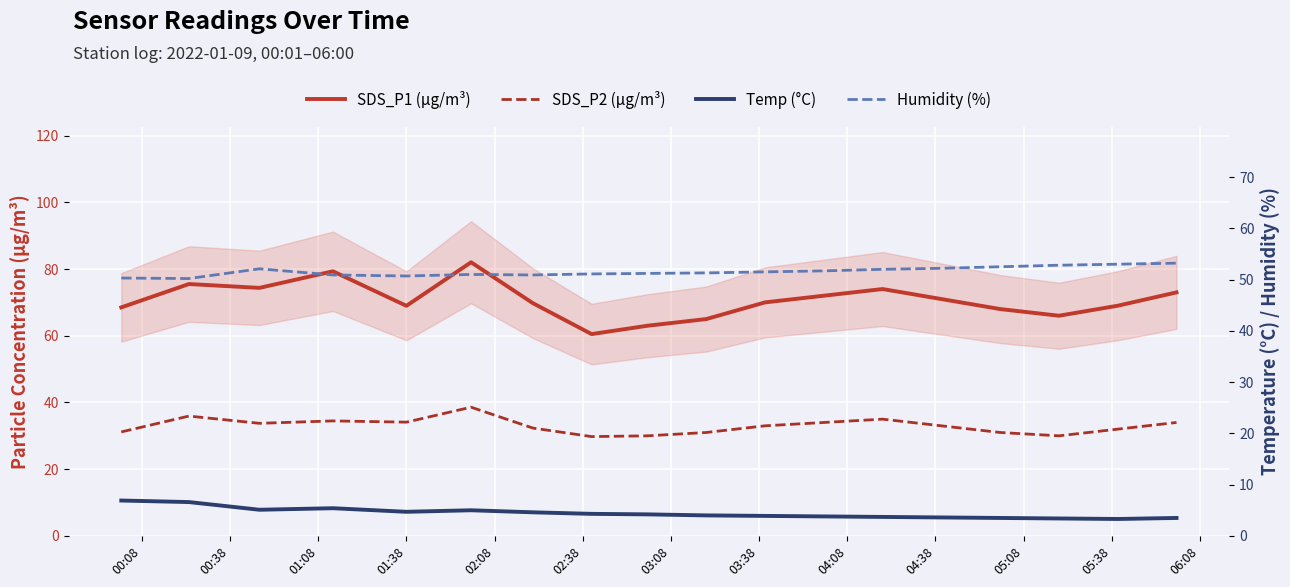

At how many categories does at least one series exceed 78?

2